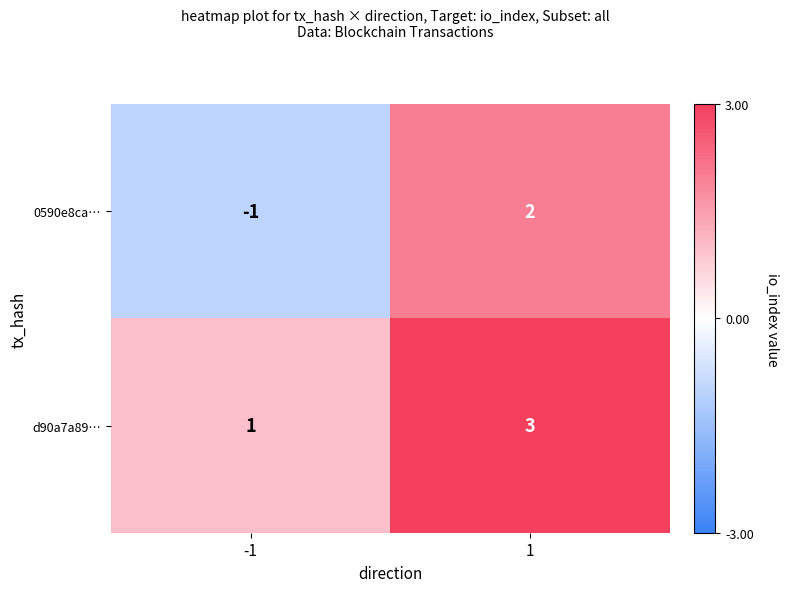

Between -1 and 1, which series saw the biggest shift?

0590e8ca…